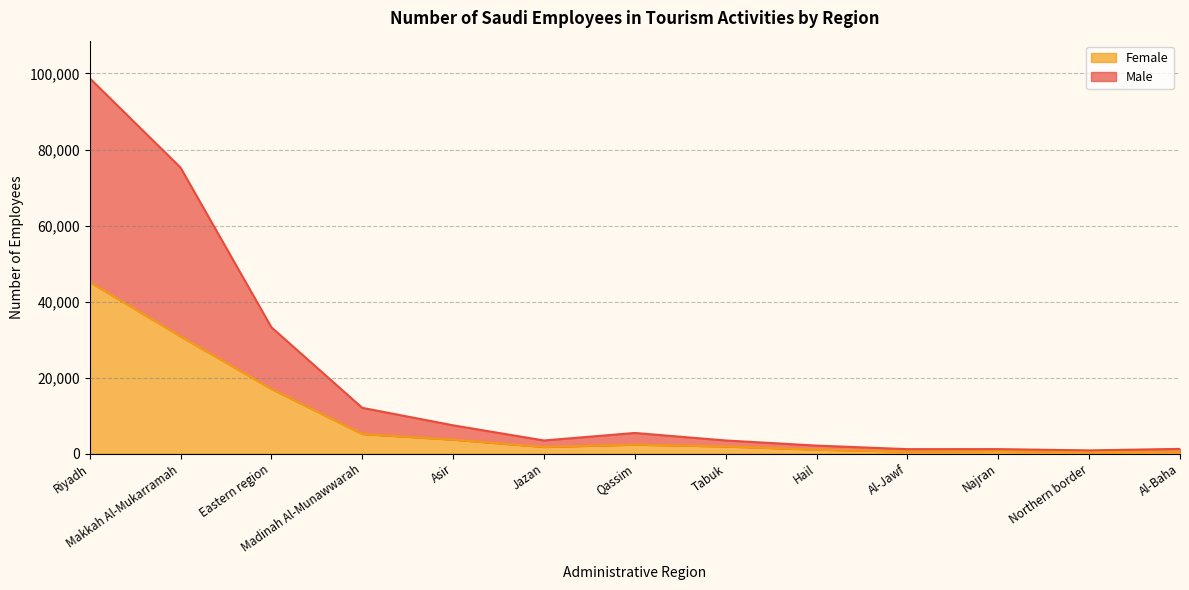

What is the label of the 5th point from the left?

Asir